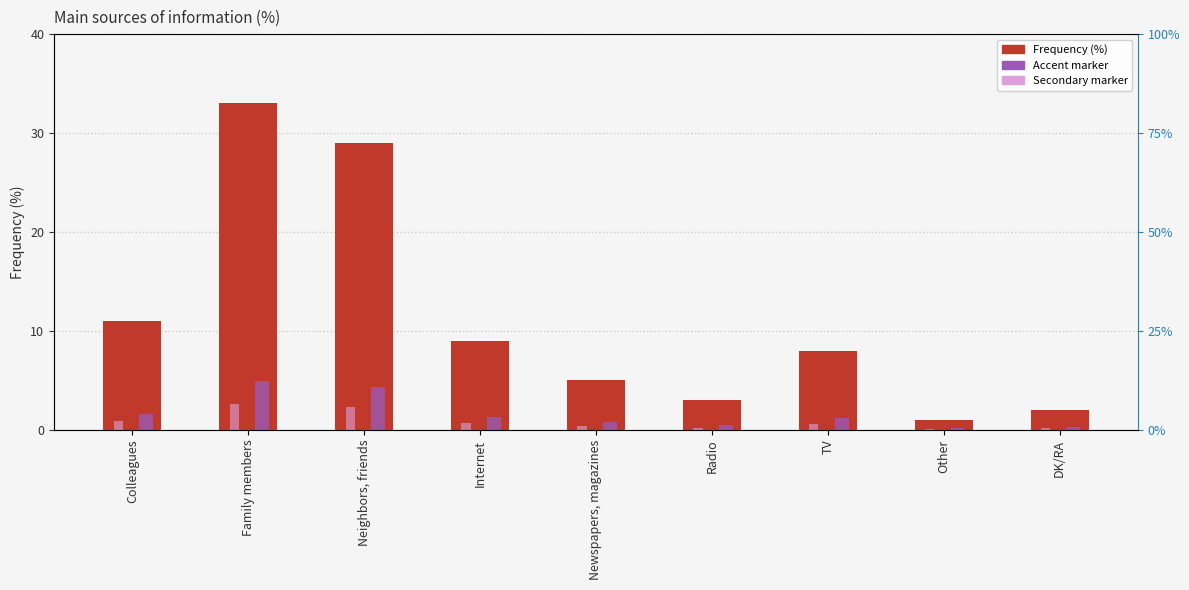

What is the sum of the Secondary marker values at DK/RA and Newspapers, magazines?

0.6